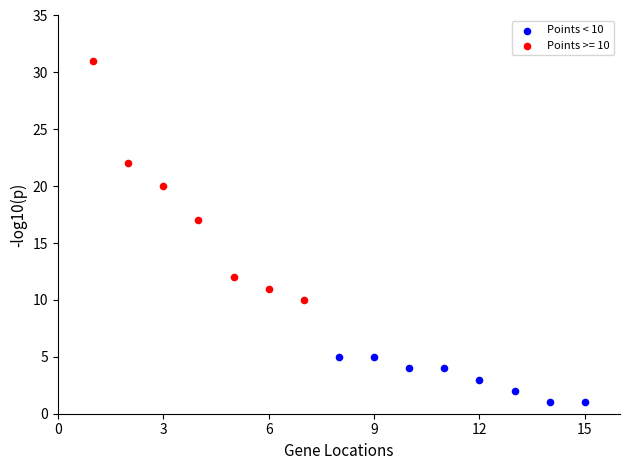

Which series has the largest Y range (max minus min)?

Points >= 10